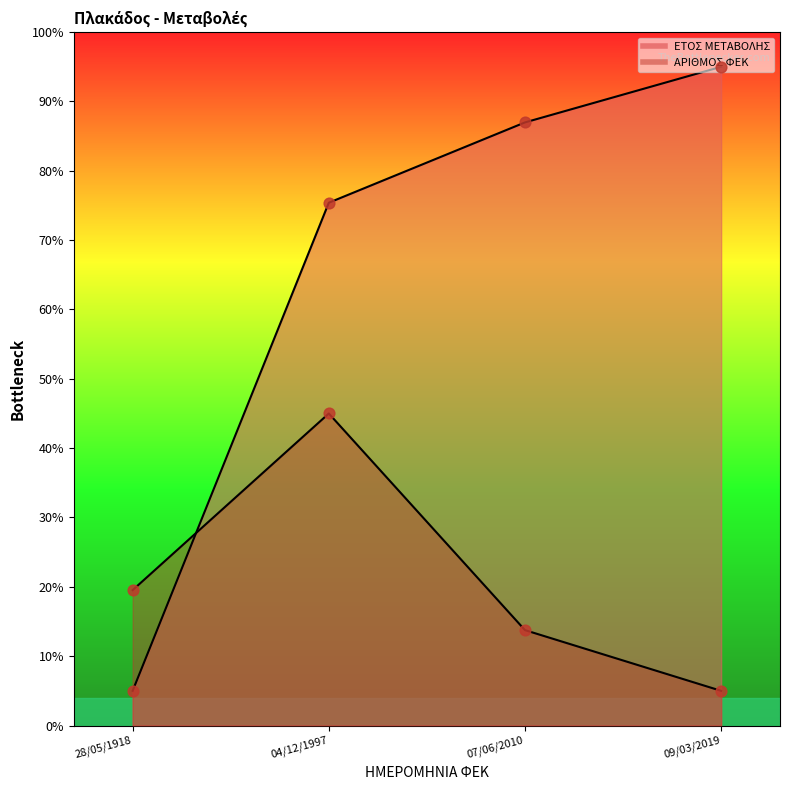

What is the total value across all series at 09/03/2019?

100.0